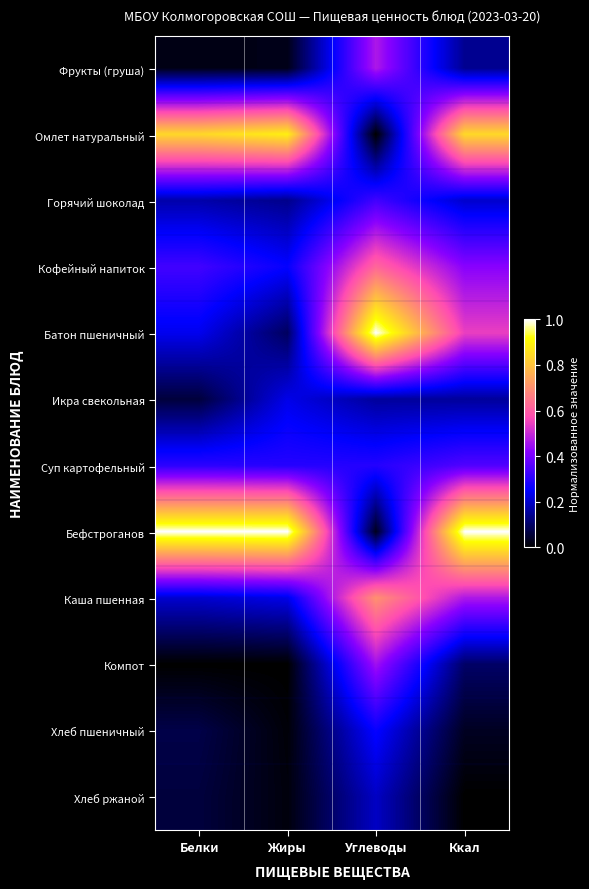

Count the number of categories in the chart.

4